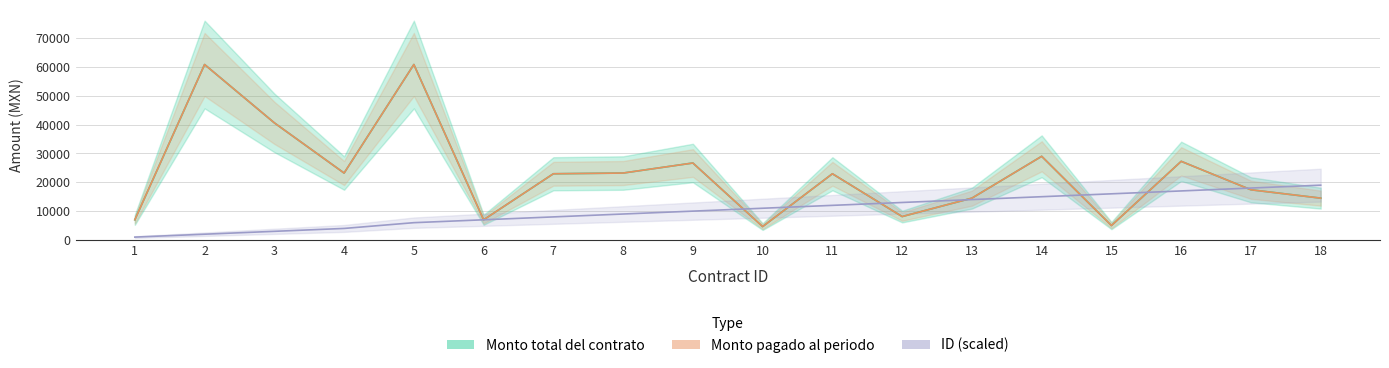

How many lines are shown in the chart?

3